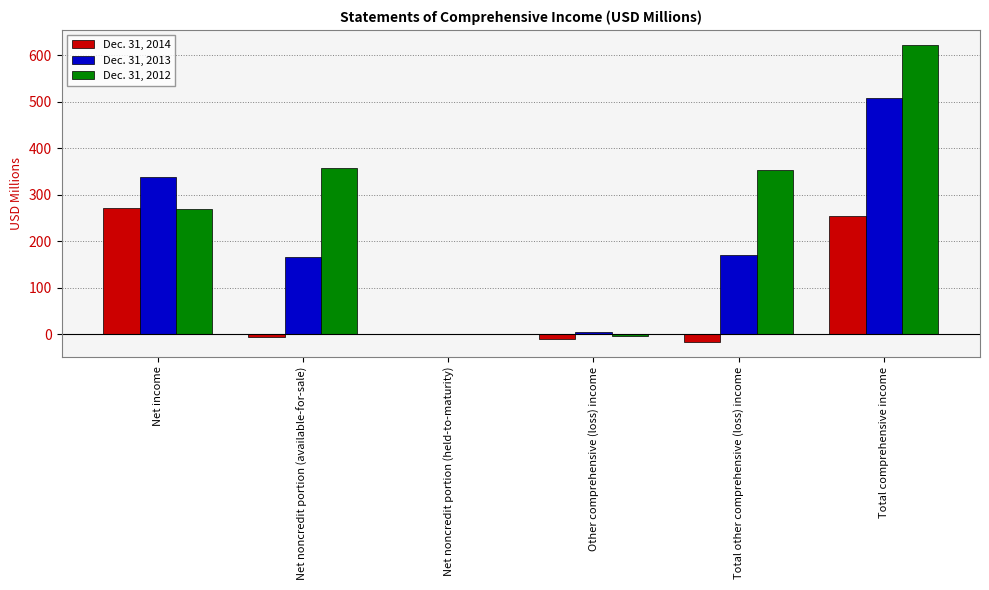

Which series has the largest total across all categories?

Dec. 31, 2012